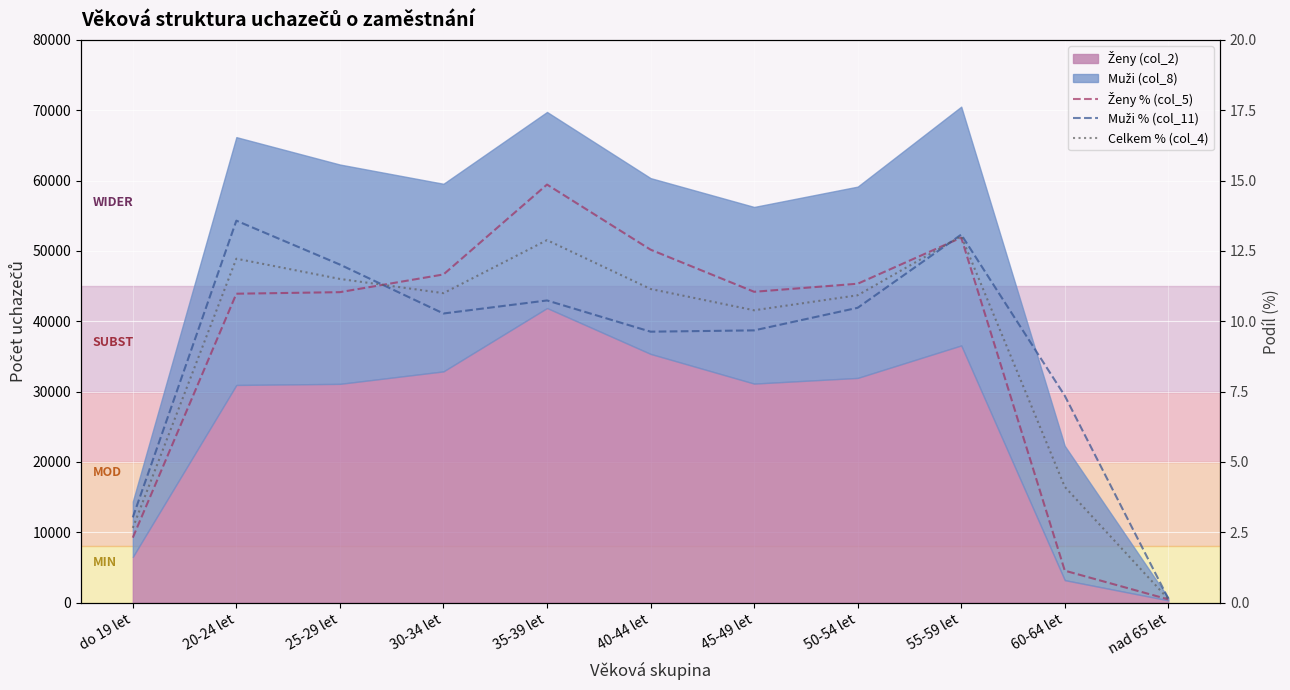

What is the lowest value of the Ženy % (col_5) series?

0.1